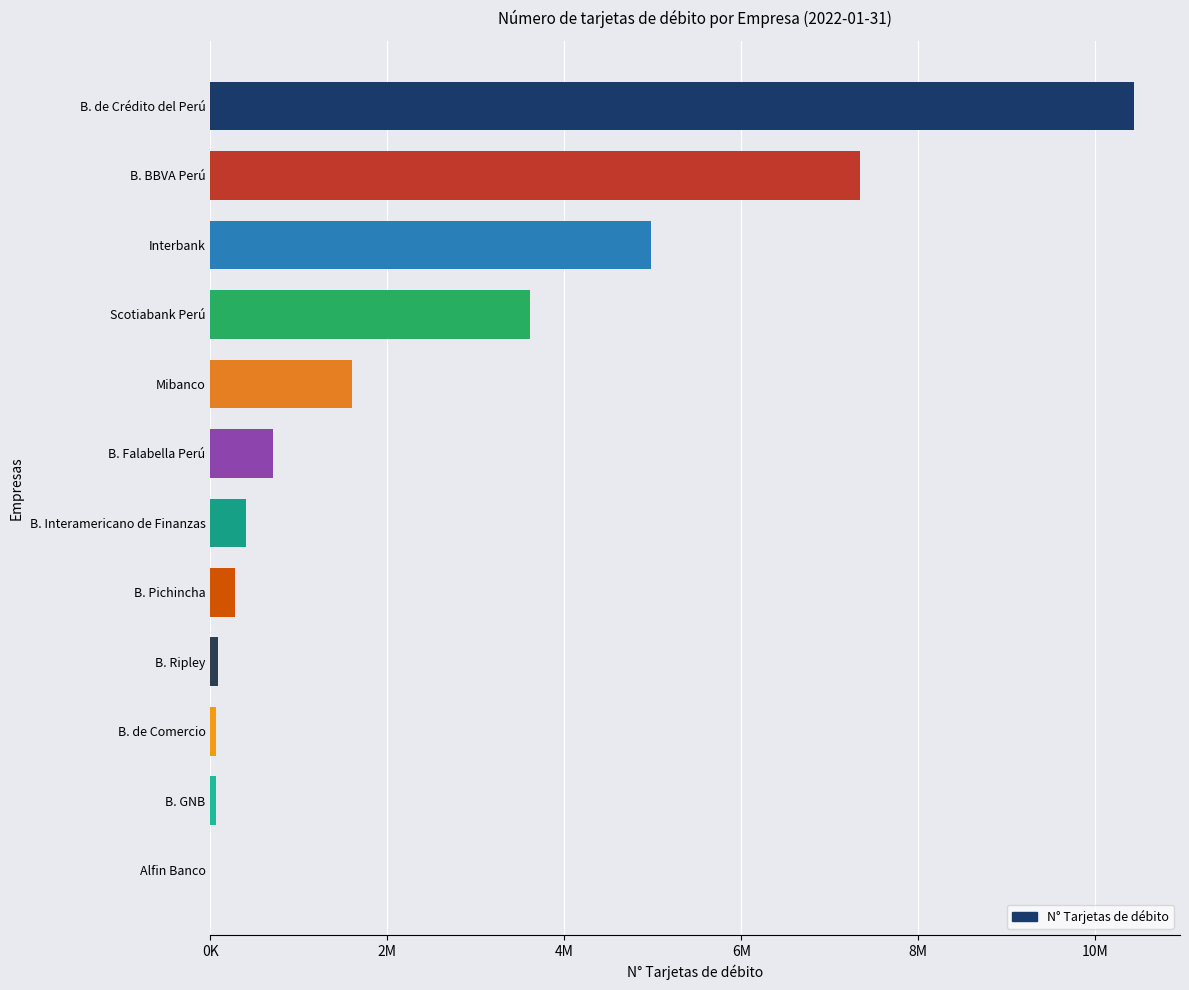

Are the bars horizontal?

Yes